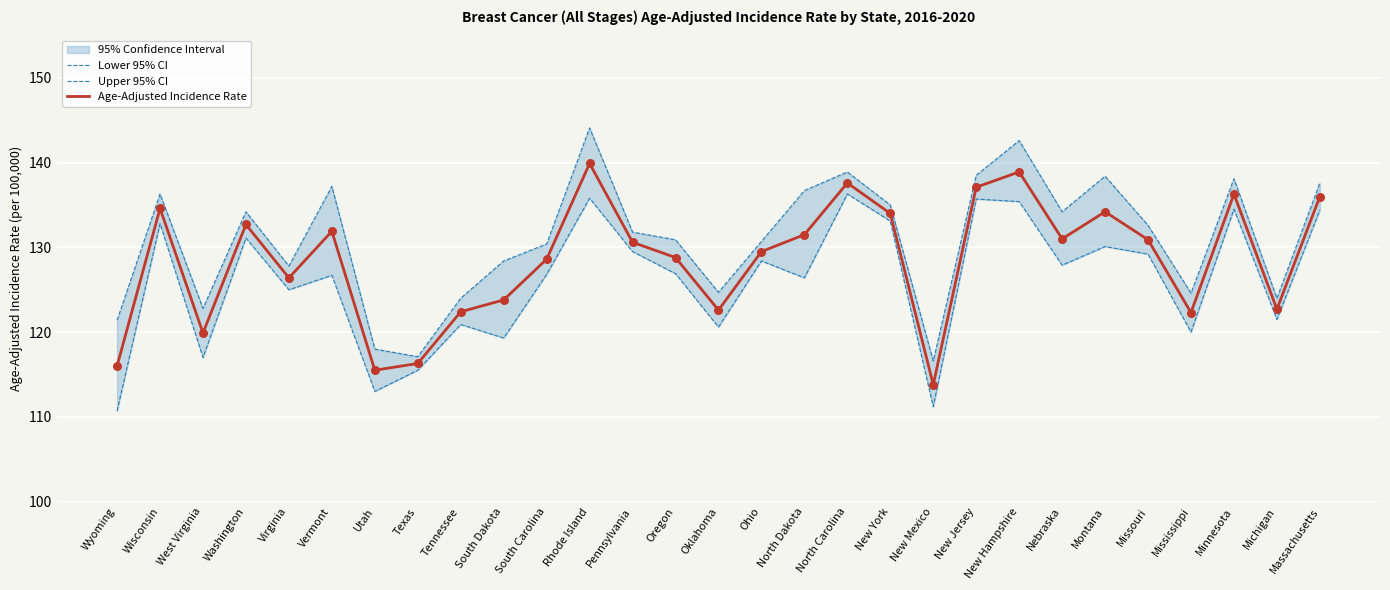

Which series has the largest total across all categories?

Upper 95% CI